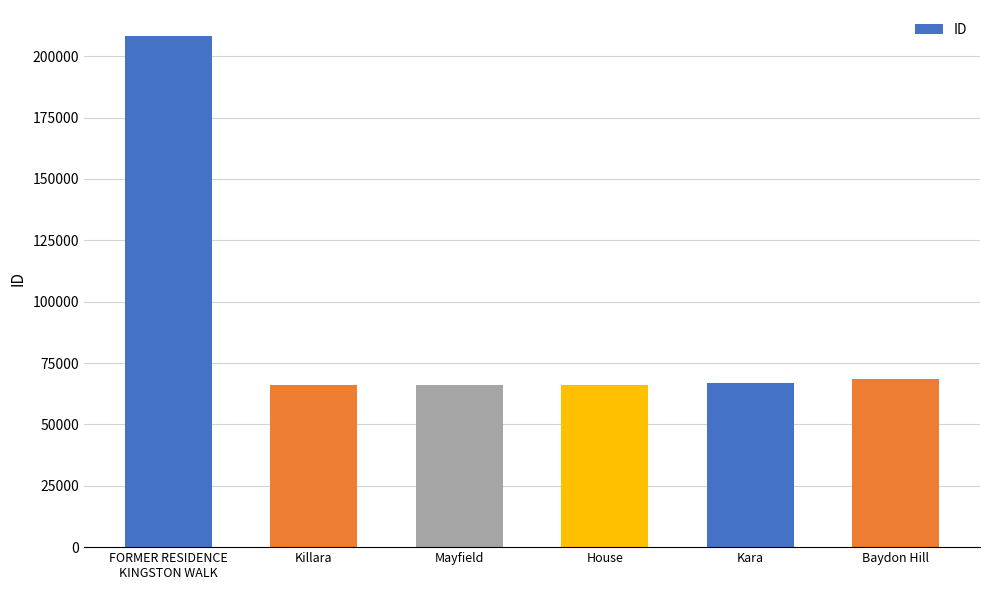

Are the bars horizontal?

No